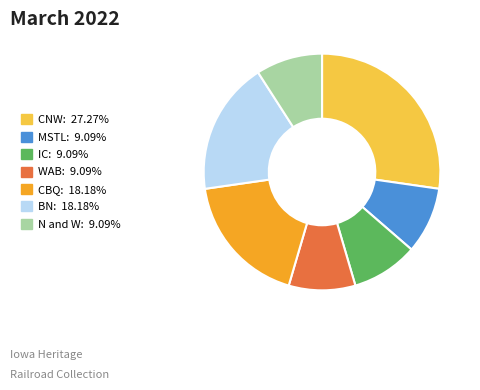

How many slices are in this pie chart?

7